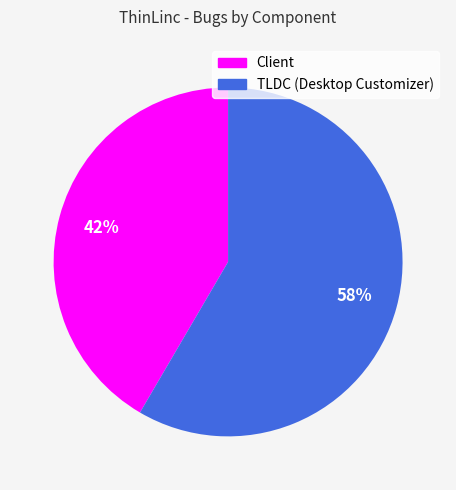

True or false: TLDC (Desktop Customizer) accounts for 58% of the total.

True